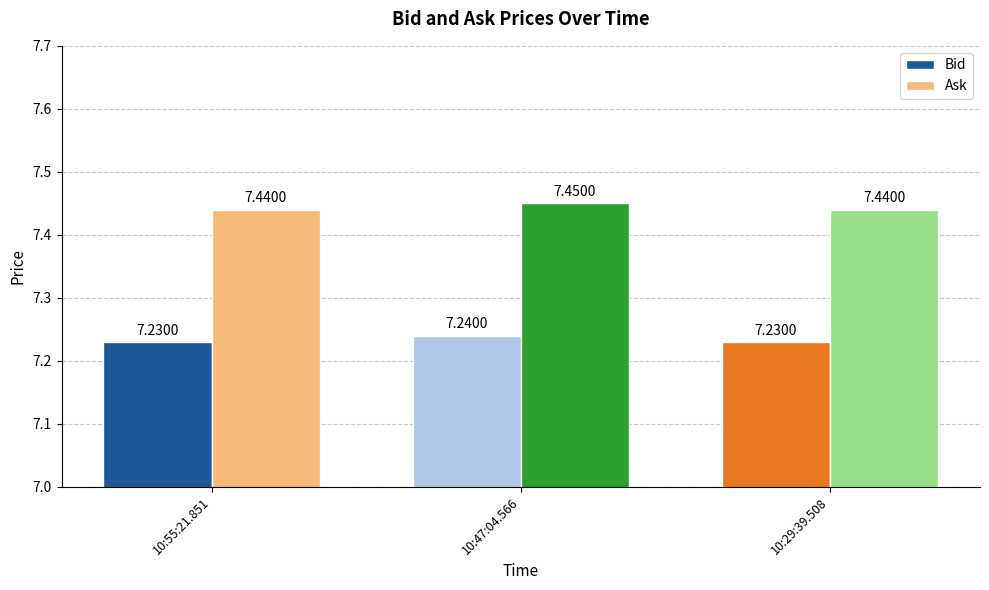

How many data points does each series have?

3